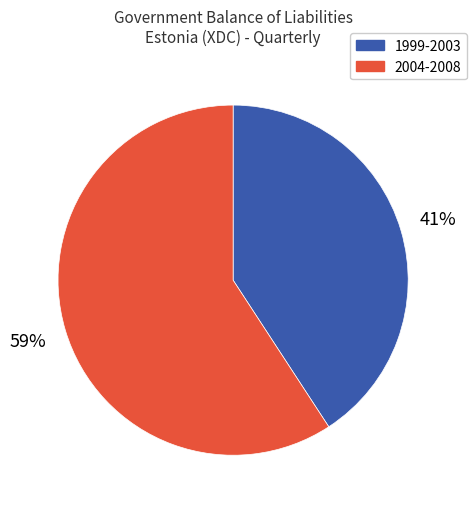

Count the number of slices in the pie.

2